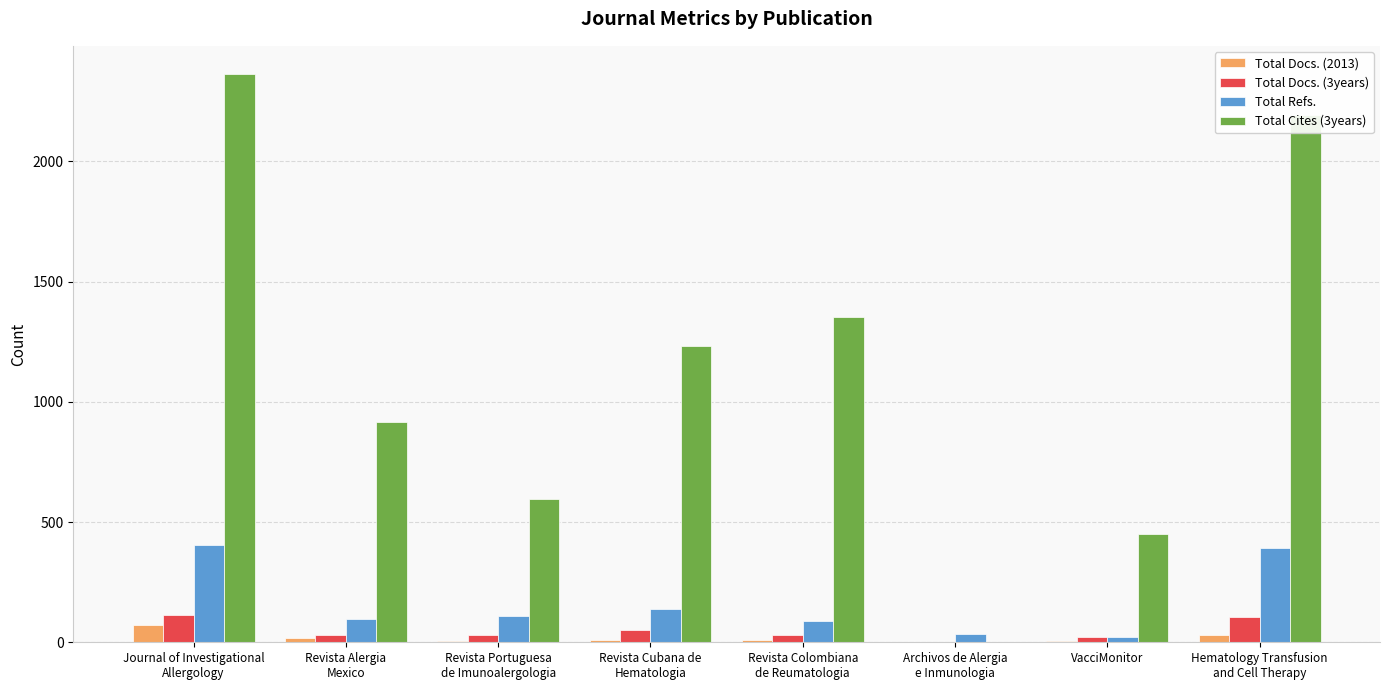

What is the greatest value displayed?

2362